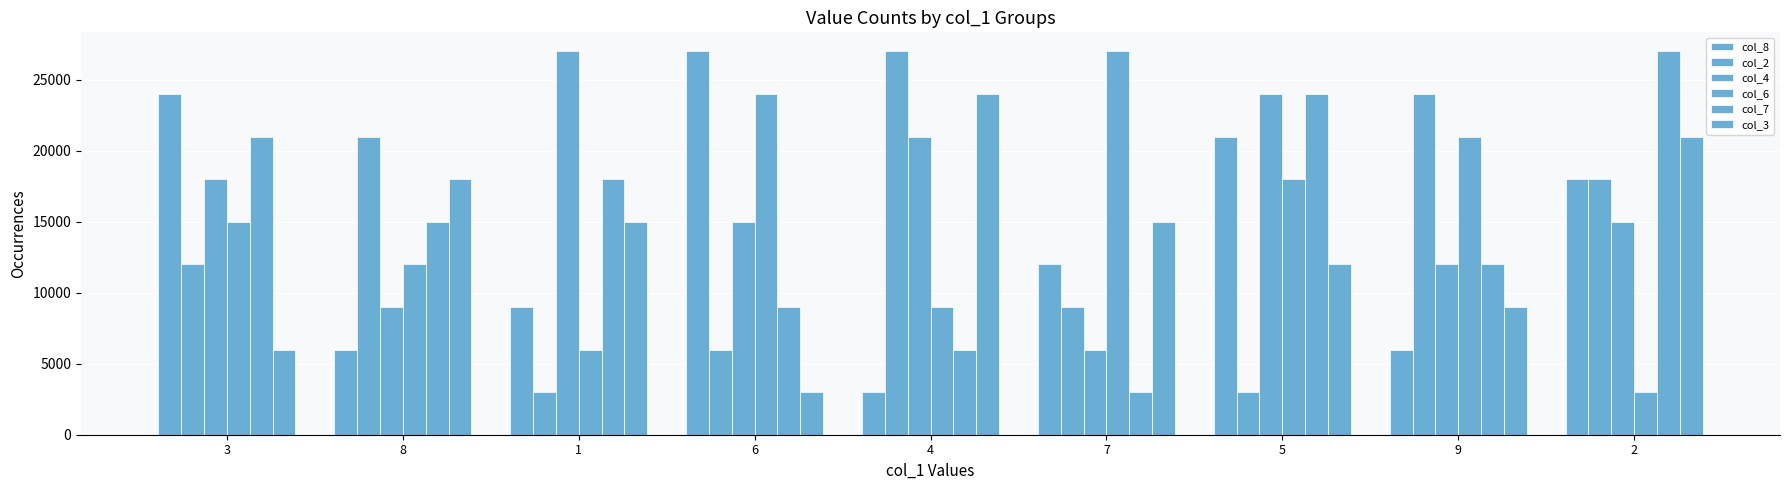

Which series has the widest spread of values?

col_8